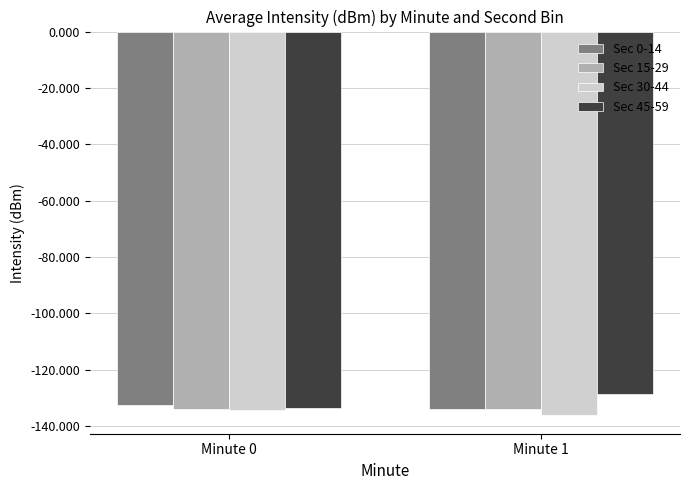

Does the chart contain stacked bars?

No